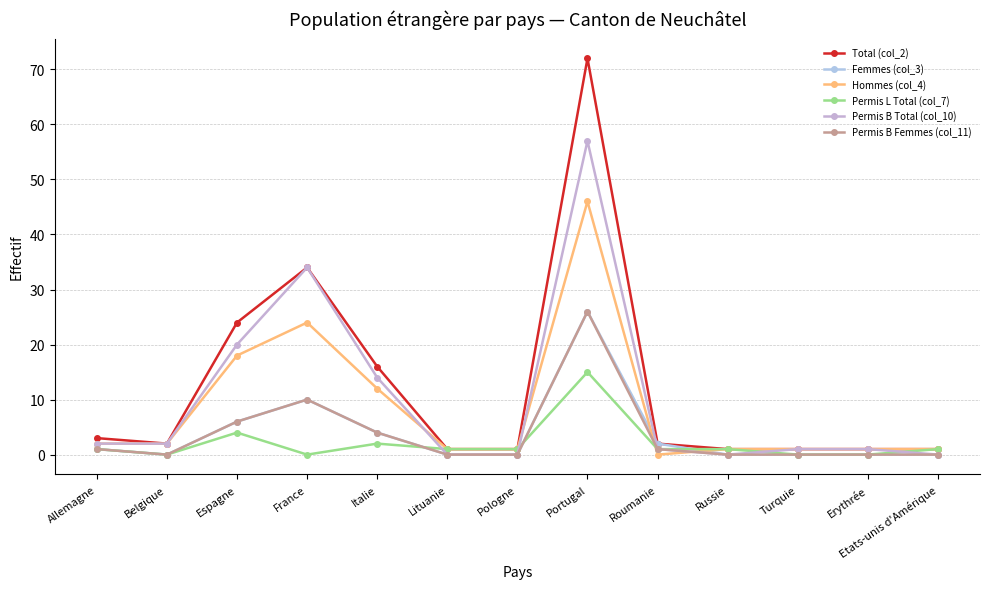

True or false: Permis B Femmes (col_11) and Total (col_2) intersect in this chart.

False